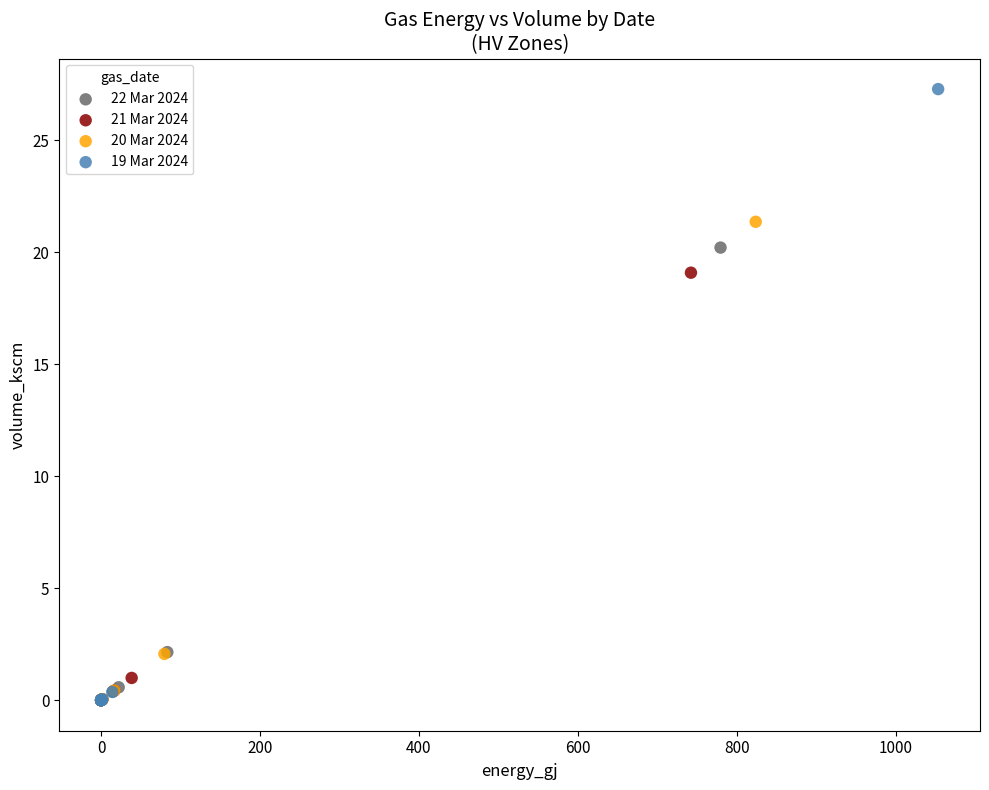

What are all the series names shown in the legend?

22 Mar 2024, 21 Mar 2024, 20 Mar 2024, 19 Mar 2024